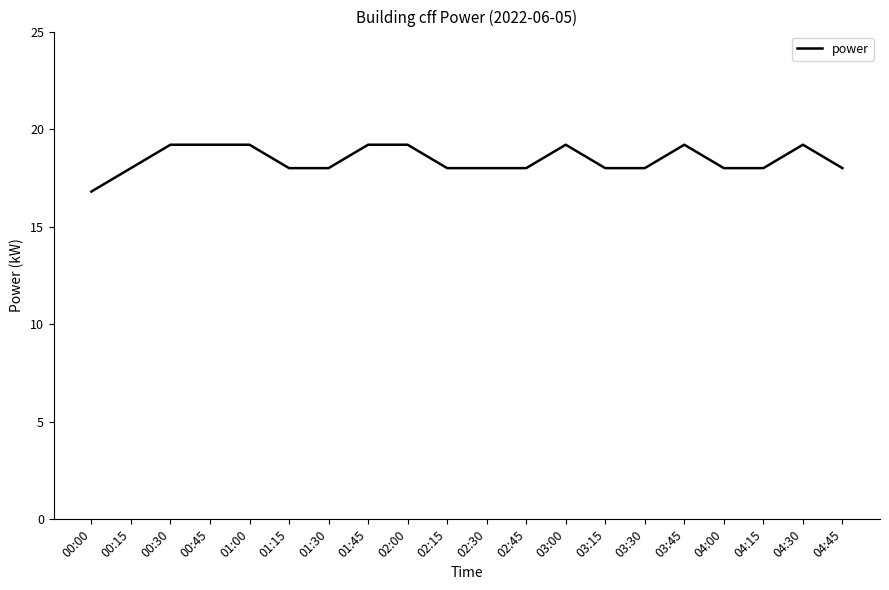

What is the greatest value displayed?

19.2